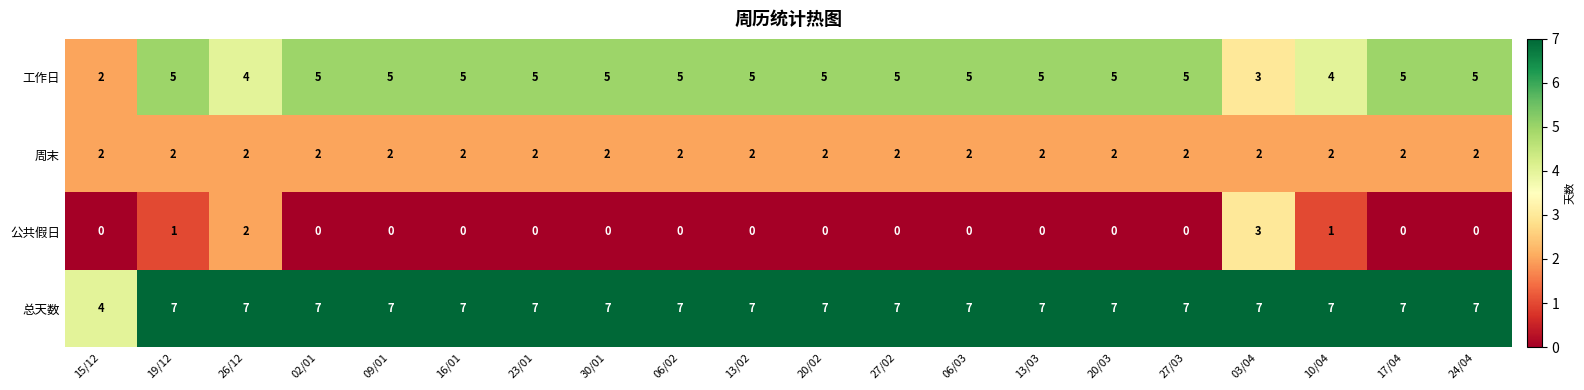

Which series changed the most between 19/12 and 30/01?

公共假日